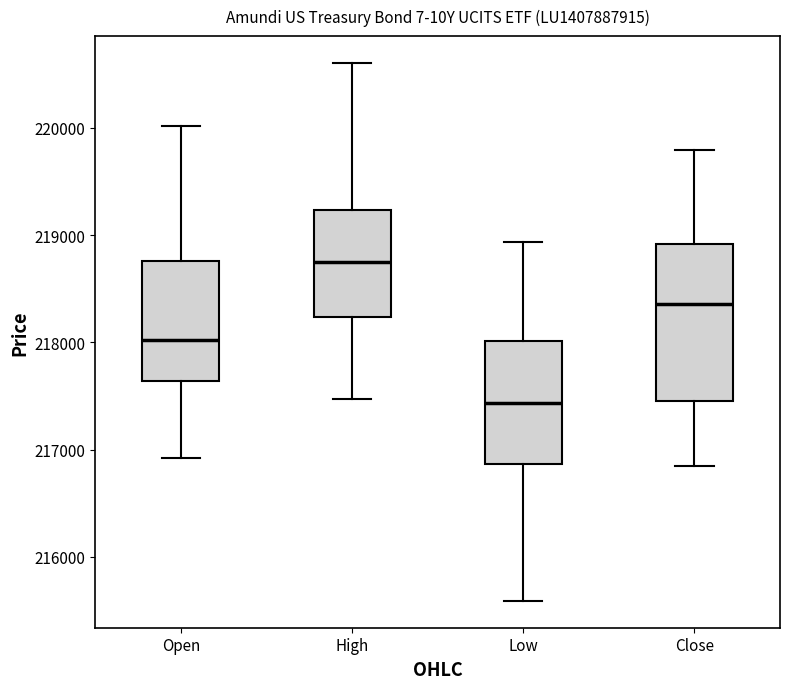

Reading left to right, transcribe this box plot: for each box, give where its median line is, the range the box spans, and where its two whiskers end, as read against the y-axis. The values are not printed on the chart, so give them approximately, as read against the axis.

Open: median 218000, box 217600 to 218800, whiskers 216900 to 220000
High: median 218700, box 218200 to 219200, whiskers 217500 to 220600
Low: median 217400, box 216900 to 218000, whiskers 215600 to 218900
Close: median 218400, box 217500 to 218900, whiskers 216800 to 219800